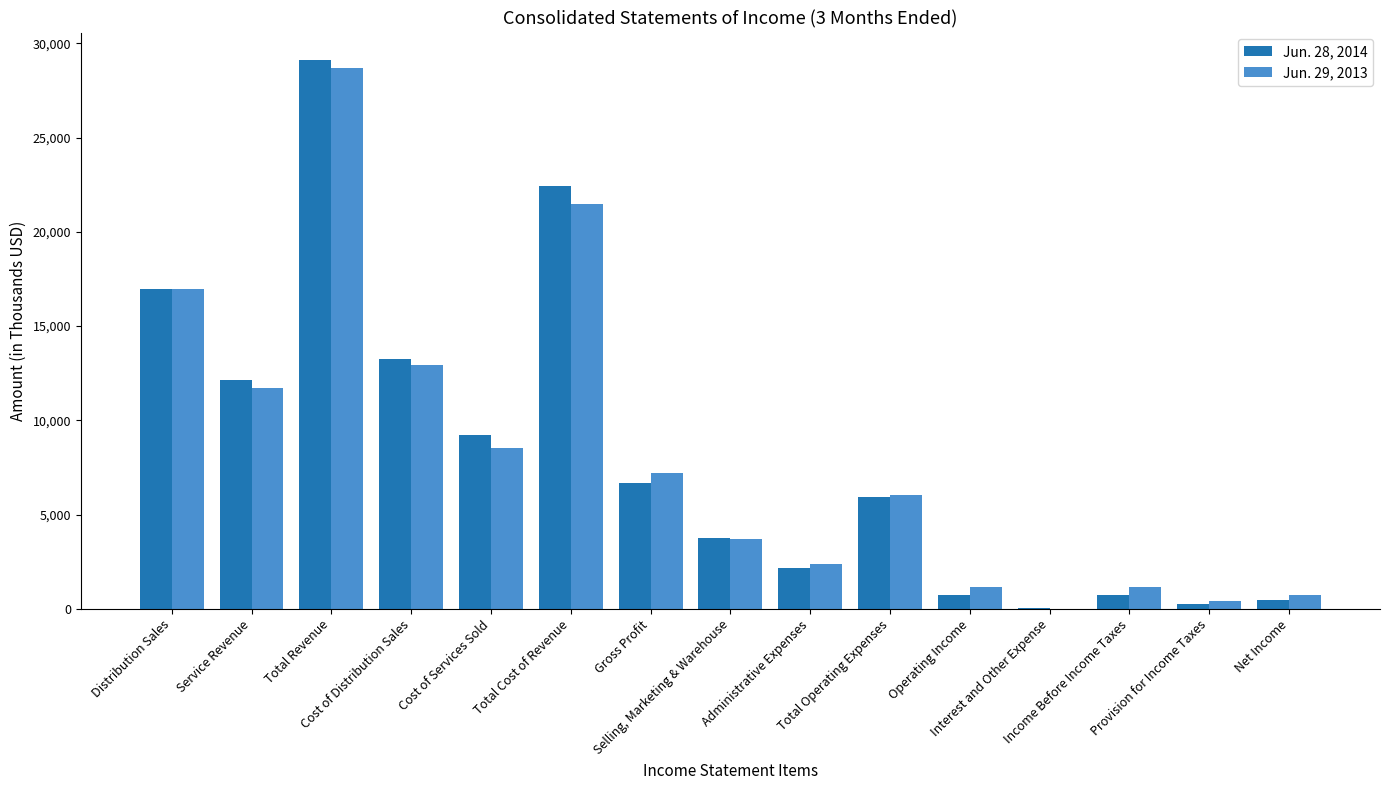

What is the greatest value displayed?

29119